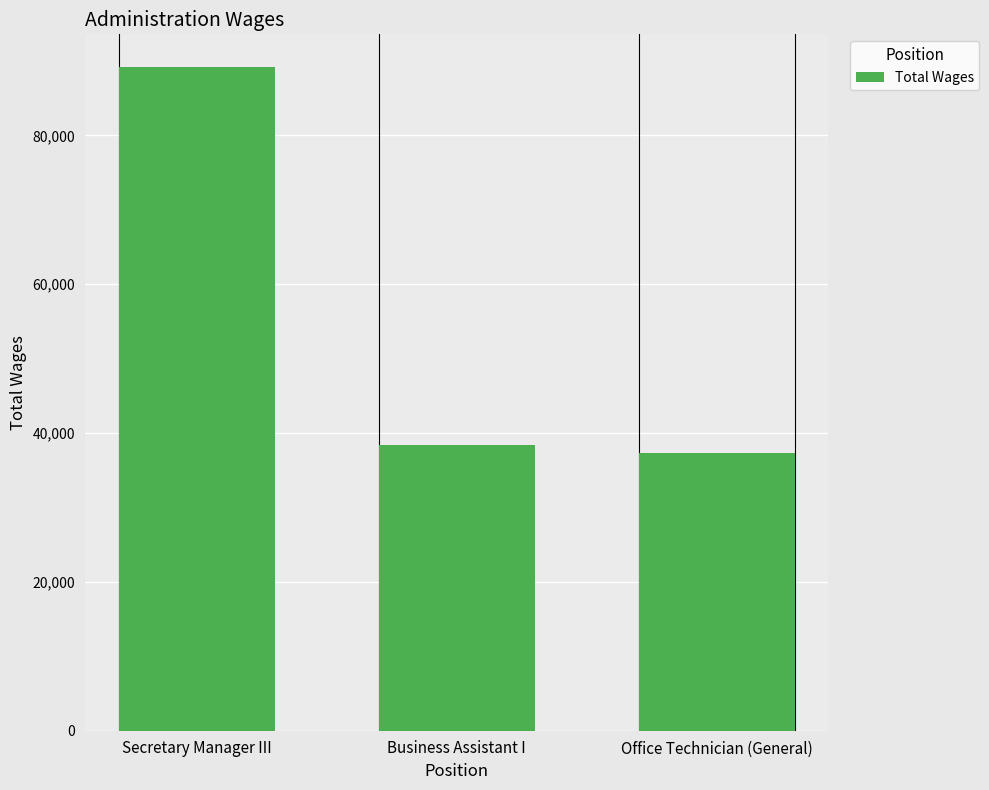

What is the difference between the values at Business Assistant I and Office Technician (General)?

1082